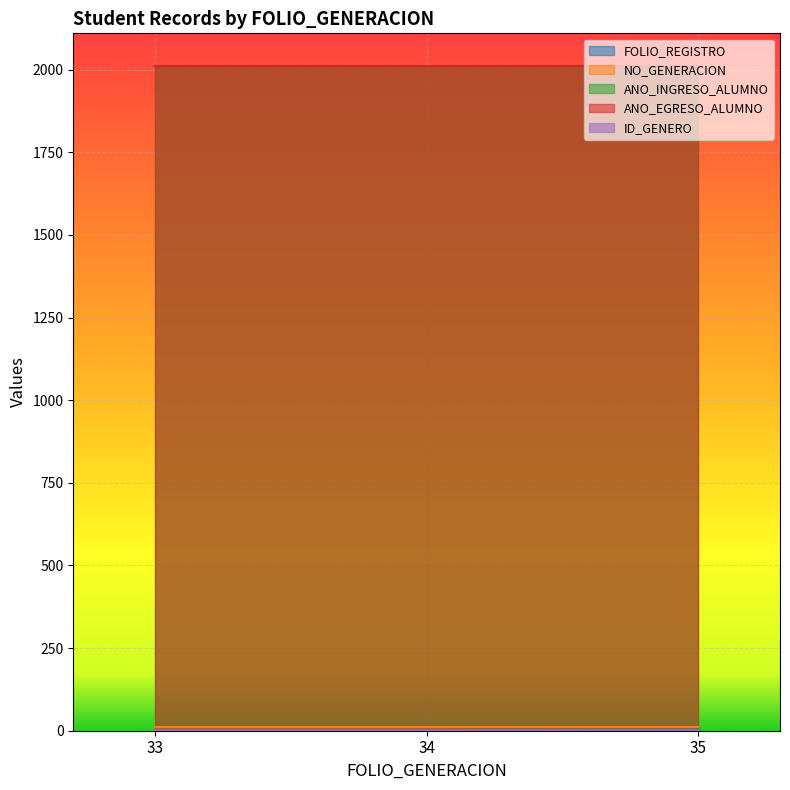

Does the chart display data point markers on the line(s)?

No